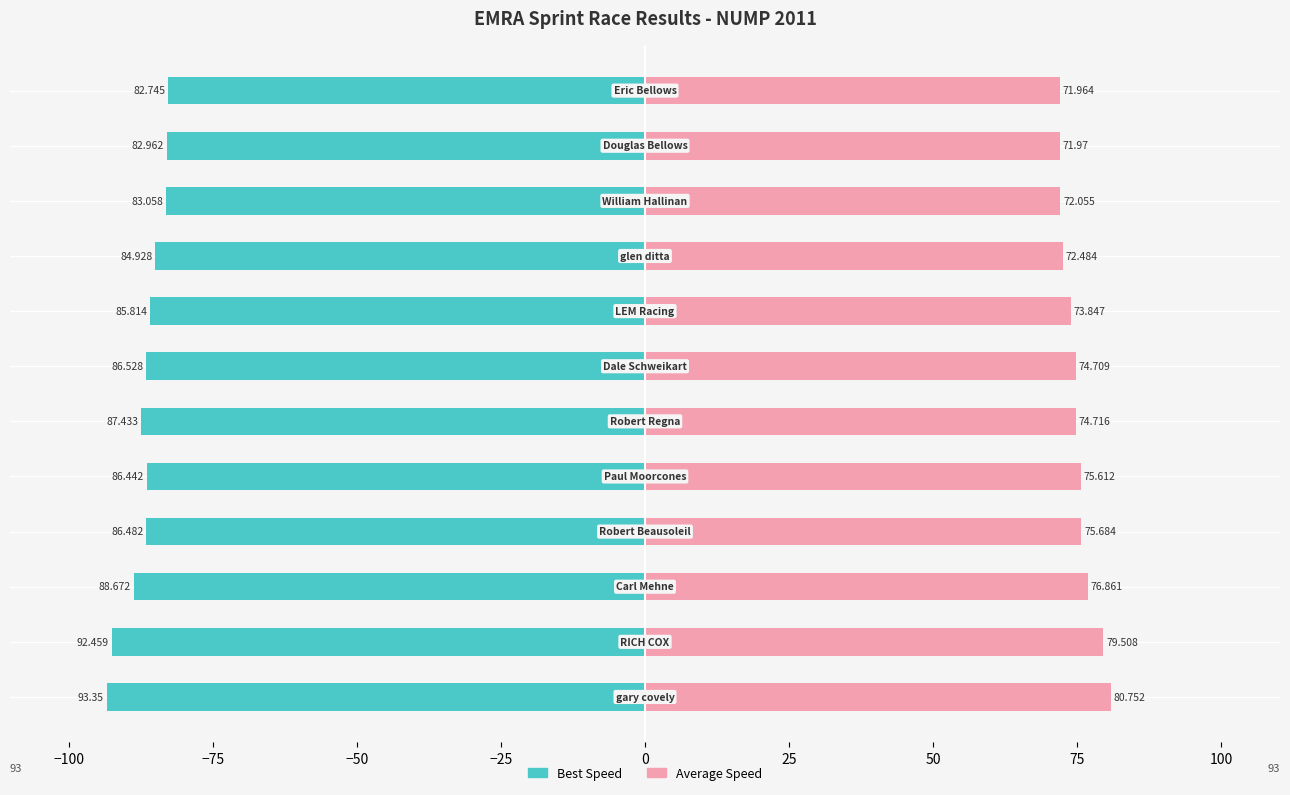

Rank the series at −100 from lowest to highest value.

Best Speed, Average Speed